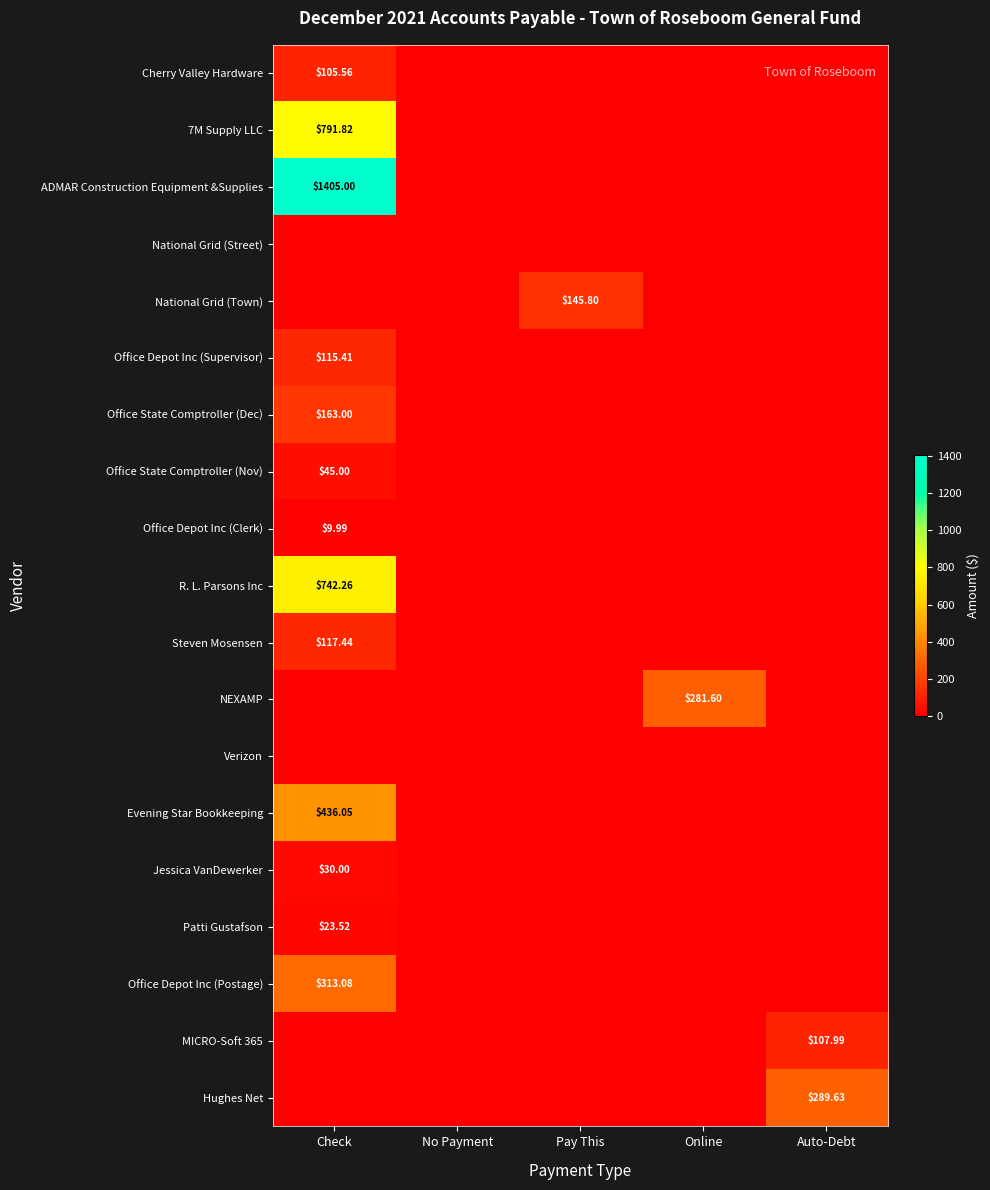

What is the difference between the maximum and minimum values in the Office Depot Inc (Clerk) series?

10.0